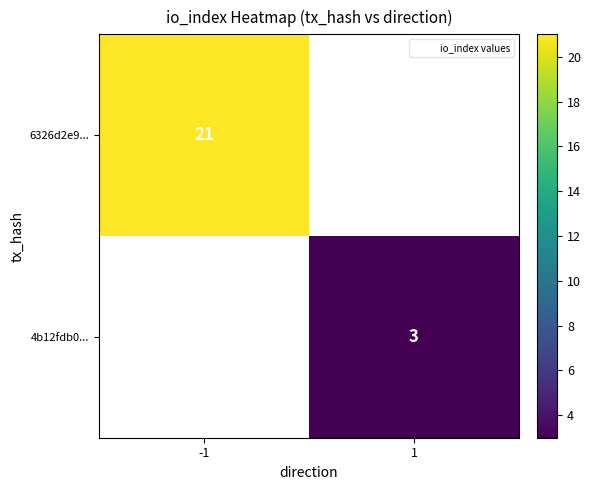

True or false: 6326d2e9... has a value of 21 at -1.

True